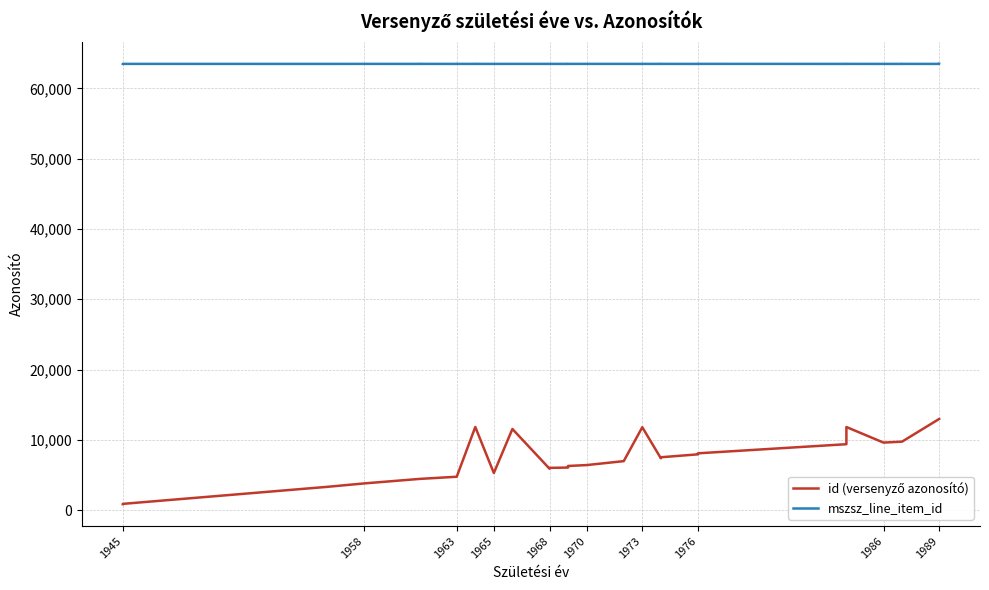

Does the chart display data point markers on the line(s)?

No